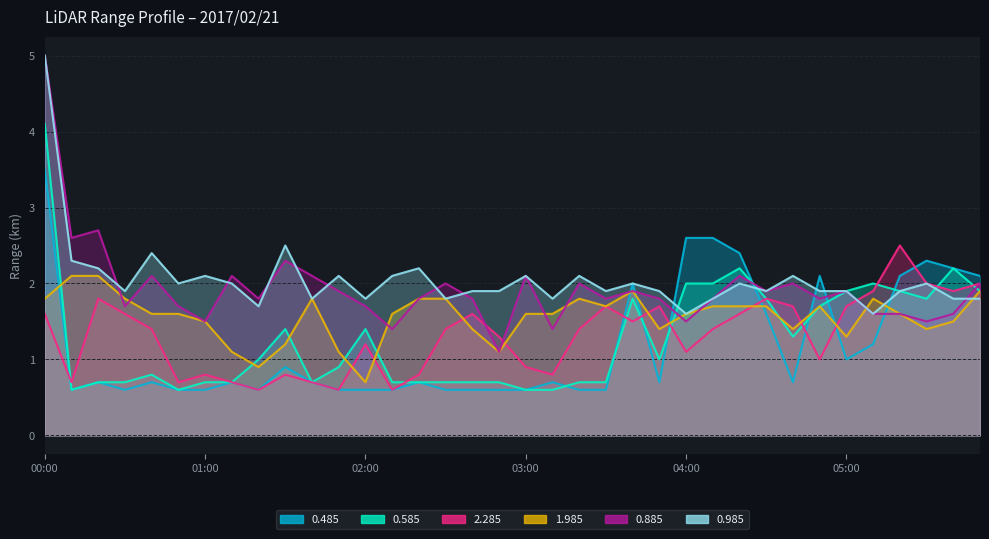

True or false: 2.285 has a value of 1.4 at 03:20.

True